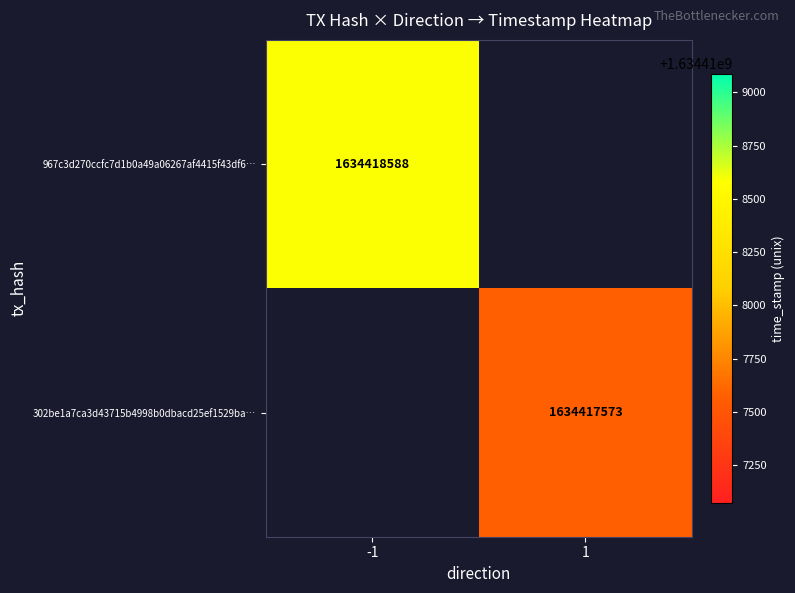

What is the sum of the 967c3d270ccfc7d1b0a49a06267af4415f43df6 values at direction and time_stamp?

1634418587